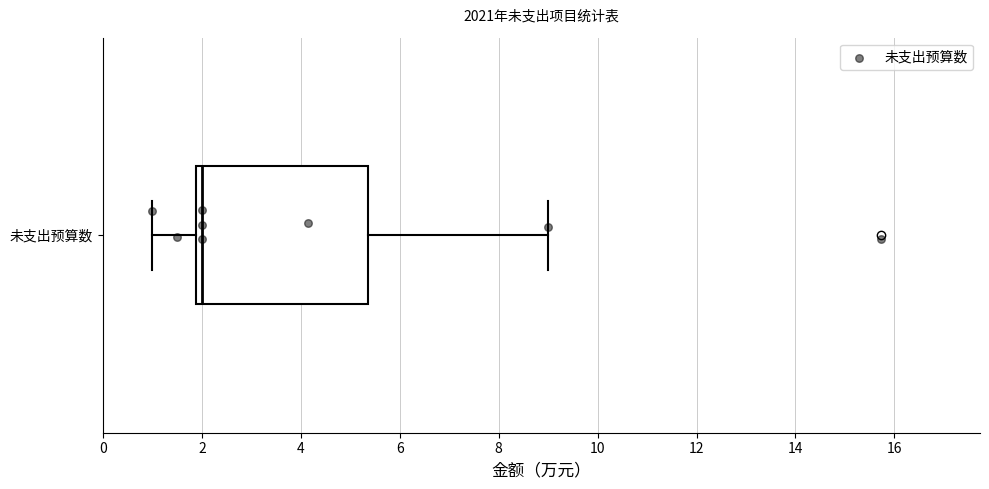

Read this box plot against the x-axis: the position of the median line, the range covered by the box, and the ends of both whiskers. The values are not printed on the chart, so give them approximately, as read against the axis.

median 2.0, box 1.8 to 5.4, whiskers 1.0 to 9.0